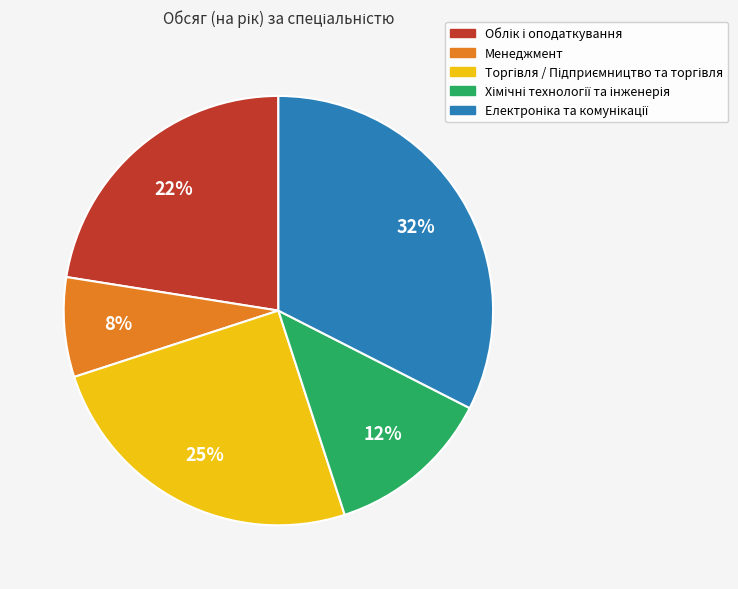

Is there a majority slice in this chart?

No